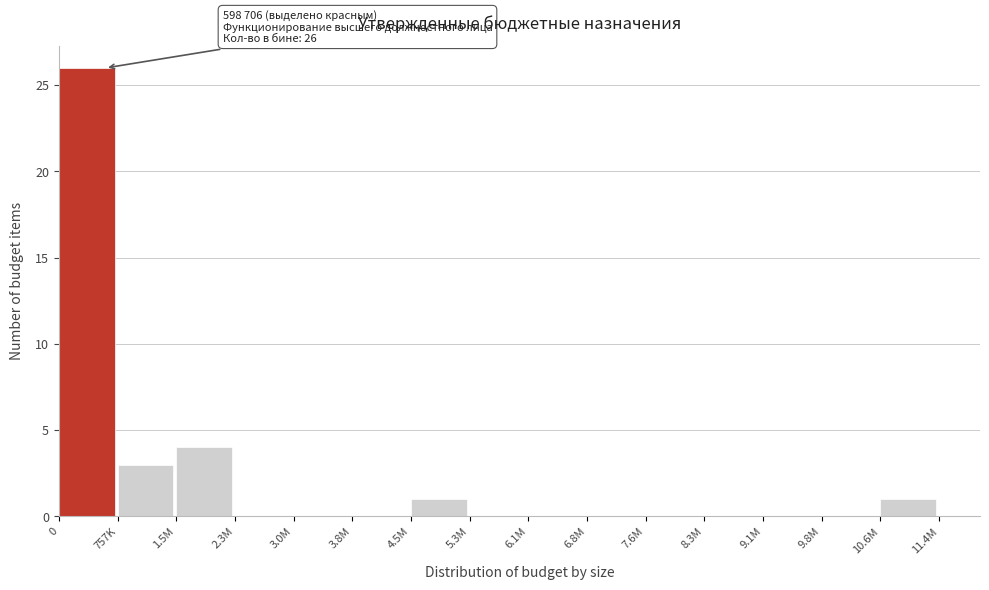

Reading left to right, list all the values displayed in this chart.

0=26	757K=3	1.5M=4	2.3M=0	3.0M=0	3.8M=0	4.5M=1	5.3M=0	6.1M=0	6.8M=0	7.6M=0	8.3M=0	9.1M=0	9.8M=0	10.6M=1